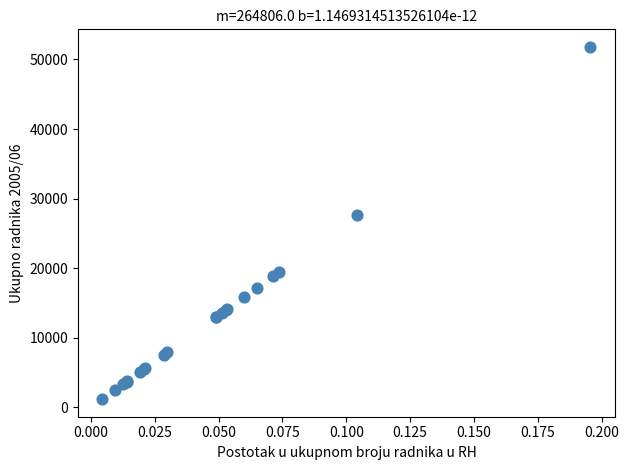

What Y value in the scatter plot is closest to 26500?

27639